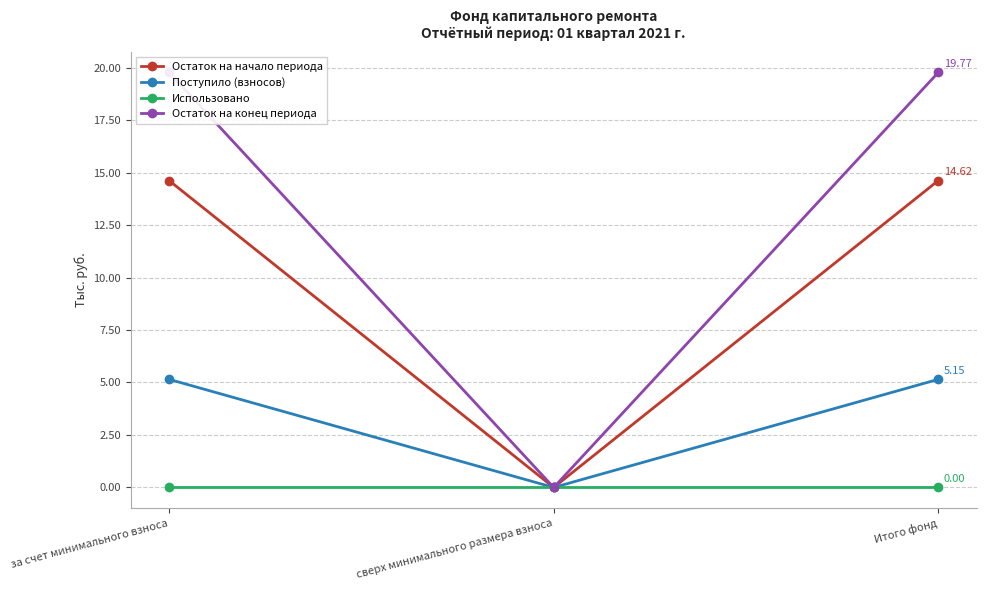

At за счет минимального взноса, list the series in order from largest to smallest.

Остаток на конец периода, Остаток на начало периода, Поступило (взносов), Использовано